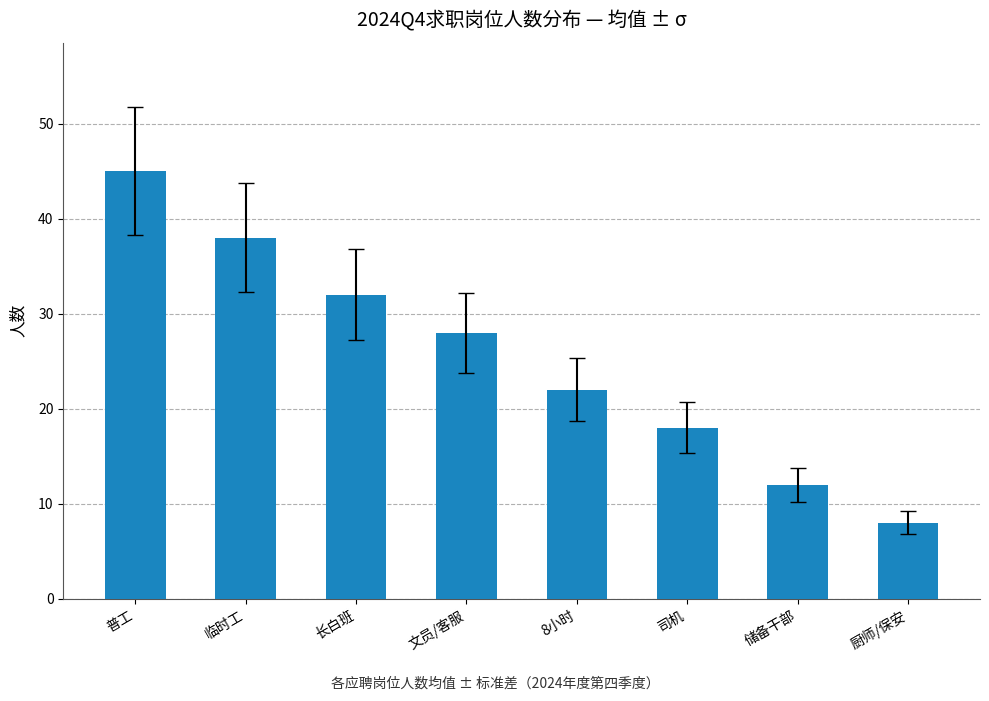

How many series are shown in this chart?

1